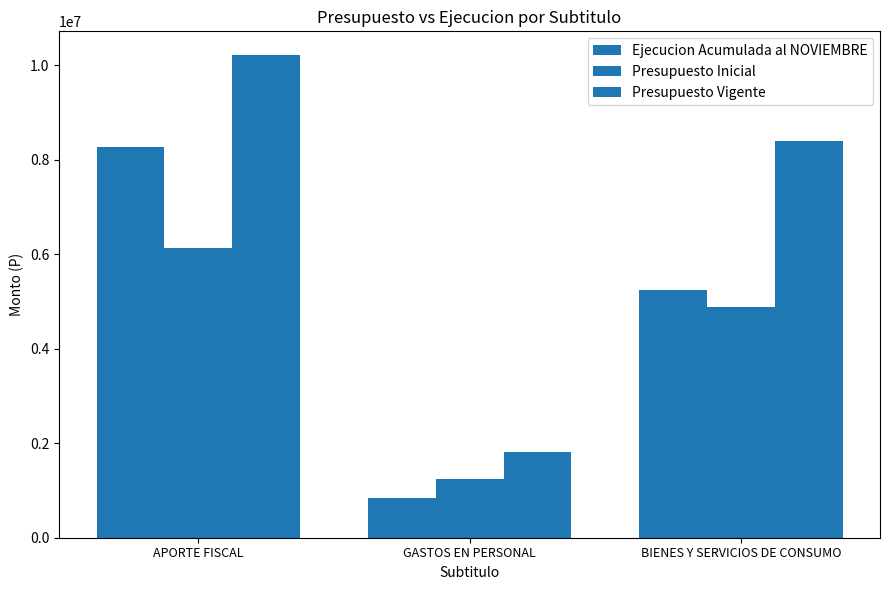

Count the number of data series in this chart.

3